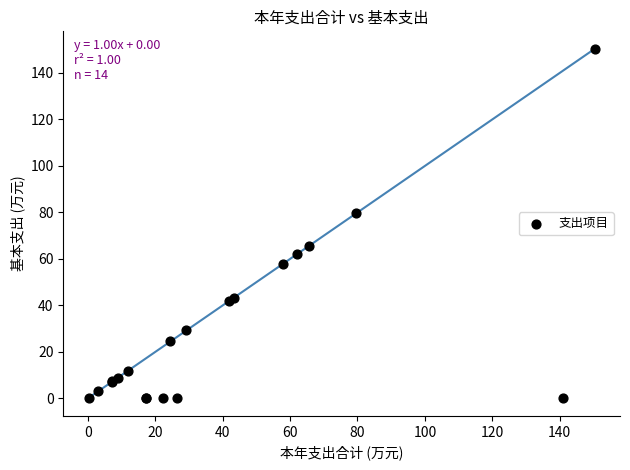

What Y value in the scatter plot is closest to 75?

79.6